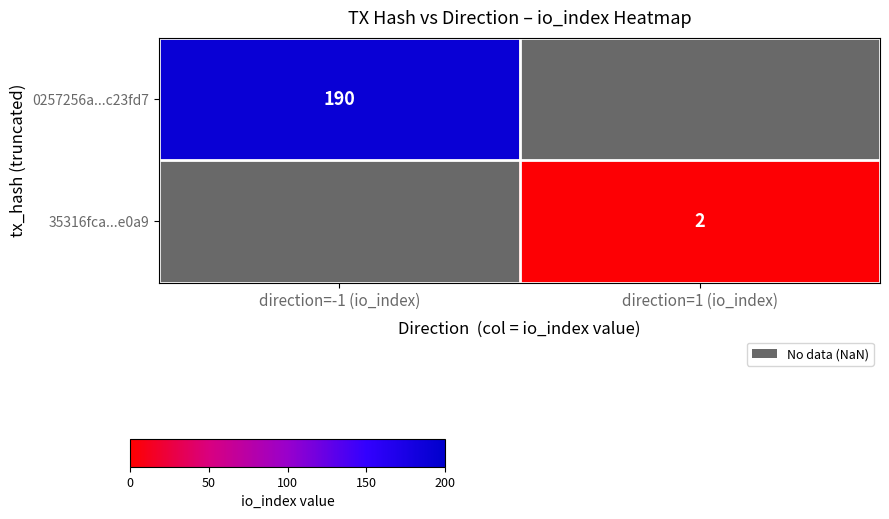

Is it true that 0257256a...c23fd7 equals 291 at direction=-1 (io_index)?

False